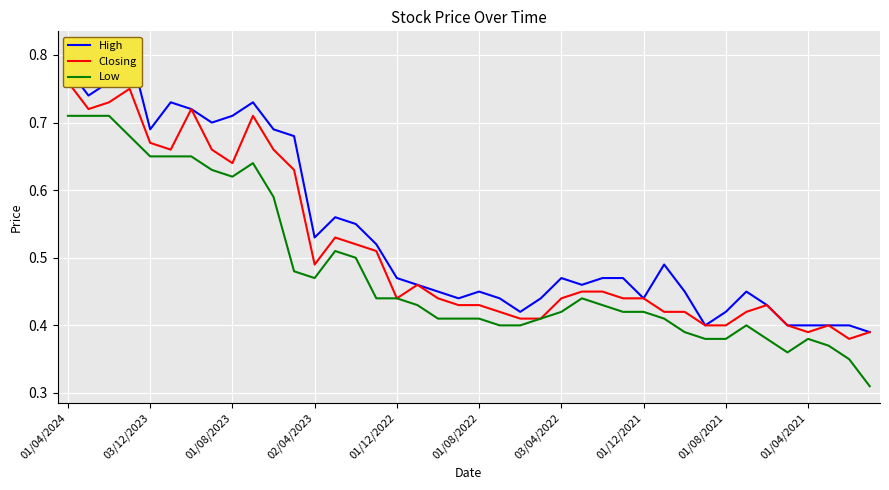

How many lines are shown in the chart?

3